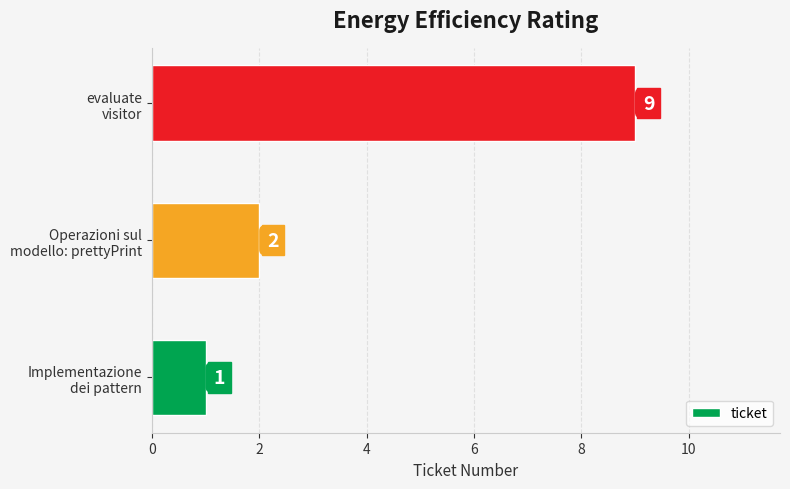

List the labels in order of value, smallest first.

Implementazione
dei pattern, Operazioni sul
modello: prettyPrint, evaluate
visitor